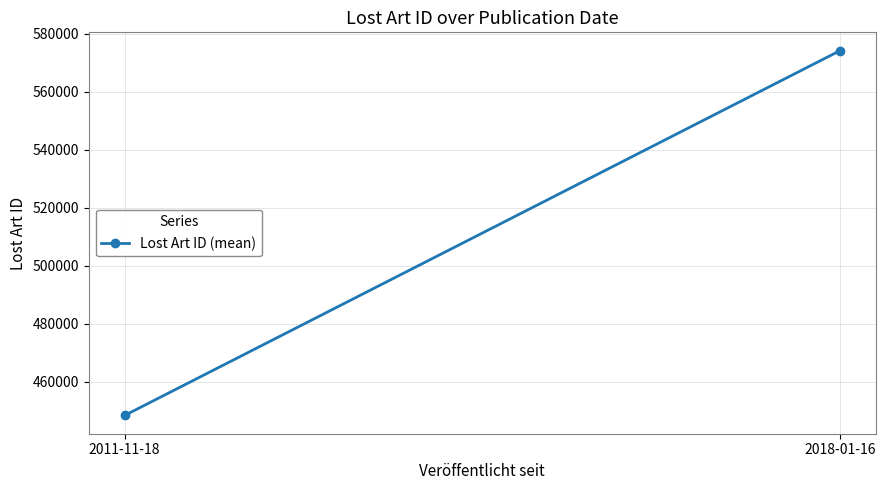

Approximately how many times larger is the value at 2018-01-16 compared to 2011-11-18?

1.3